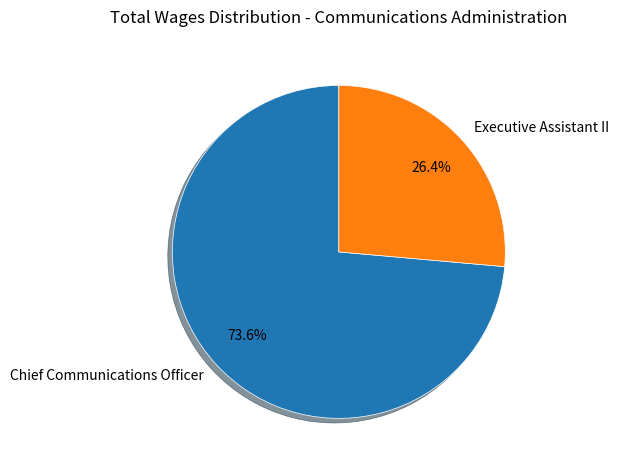

Which has a higher value, Executive Assistant II or Chief Communications Officer?

Chief Communications Officer